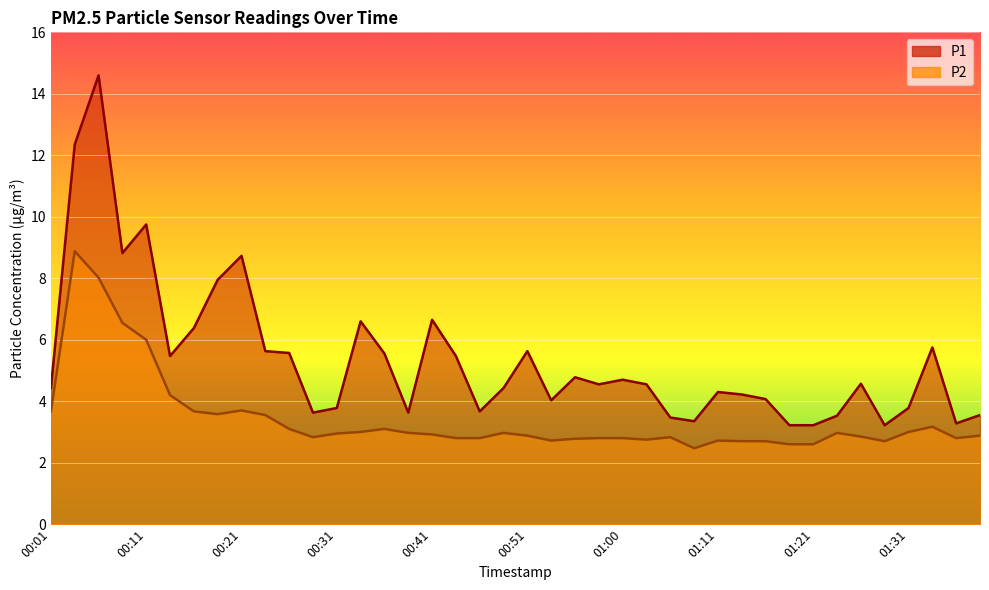

List the series in order of their overall mean, highest first.

P1, P2